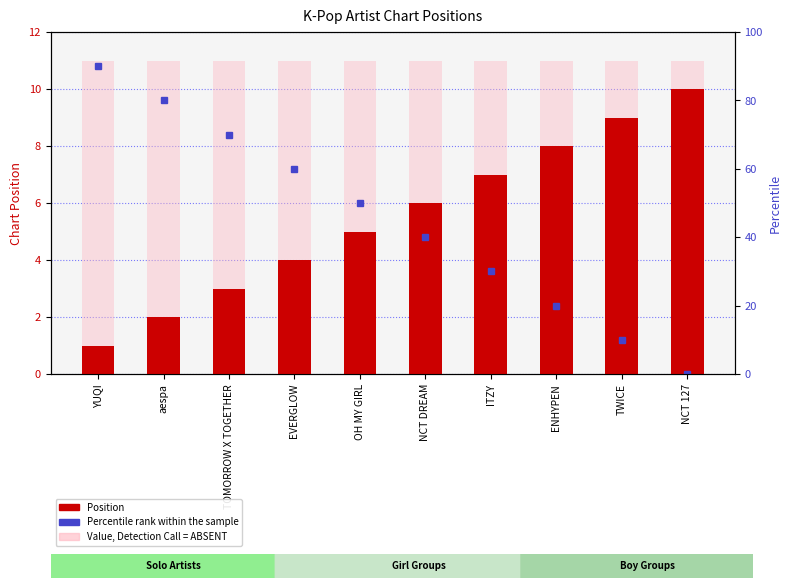

Reading left to right, list all the values displayed in this chart.

1	2	3	4	5	6	7	8	9	10